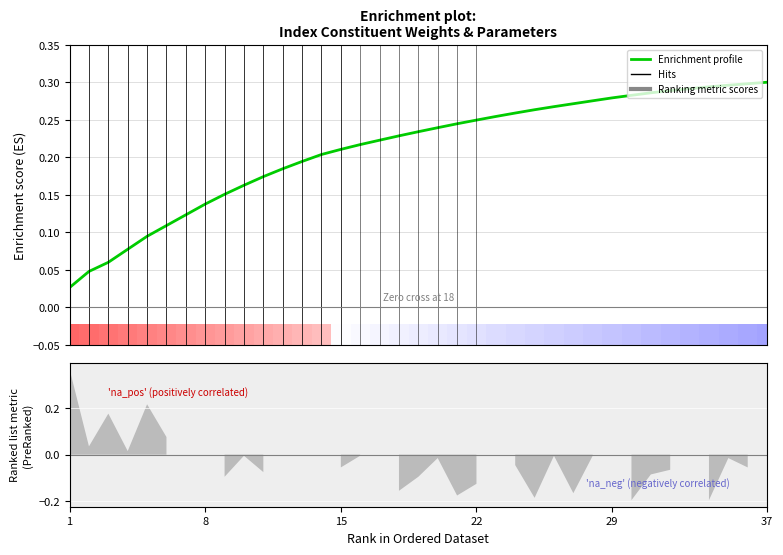

Which label corresponds to the smallest value in the chart?

1